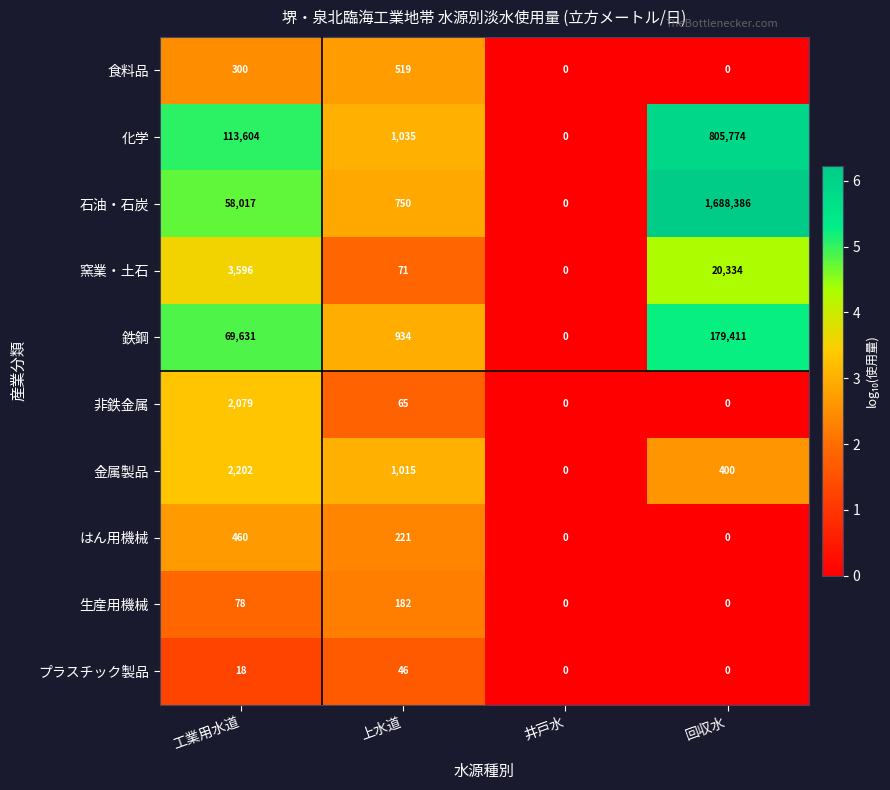

Count the number of categories in the chart.

4